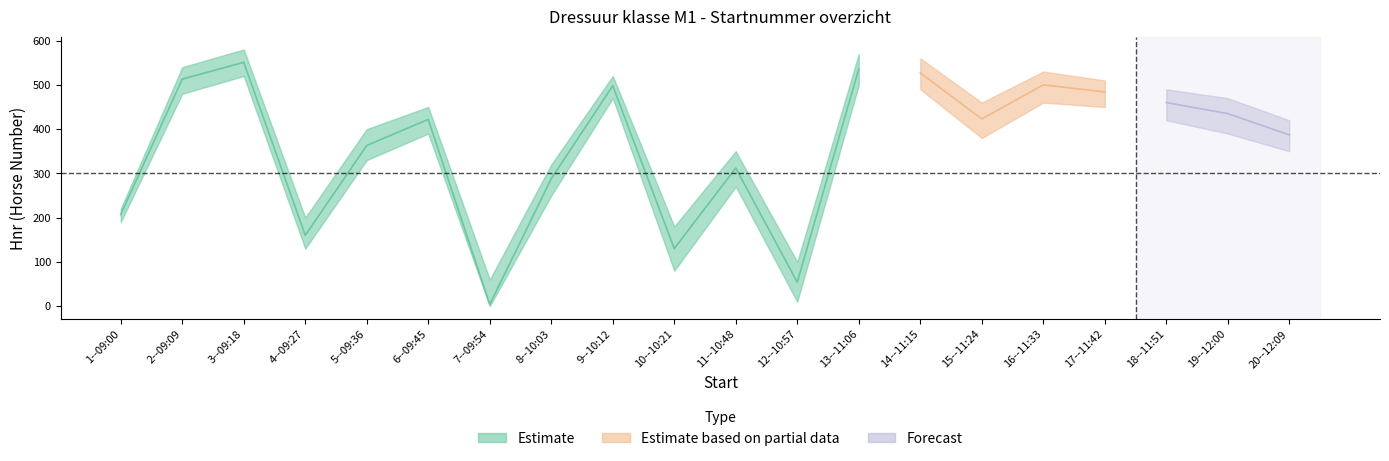

Read the Hnr value at 5--09:36, to the nearest 10.

360